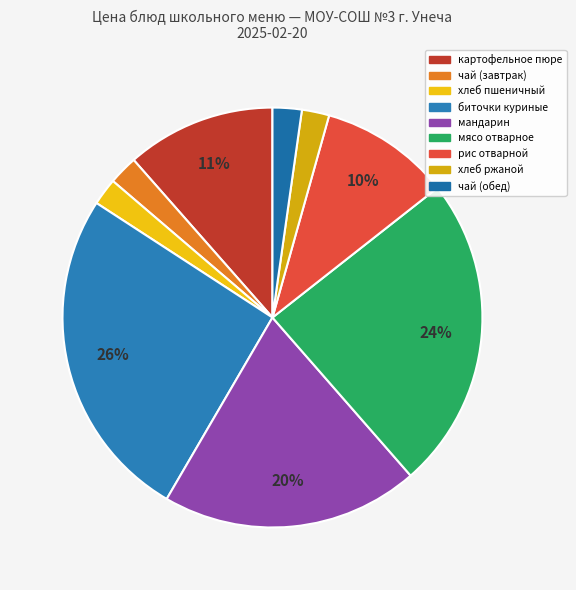

What portion of the pie excludes рис отварной?

90.0%